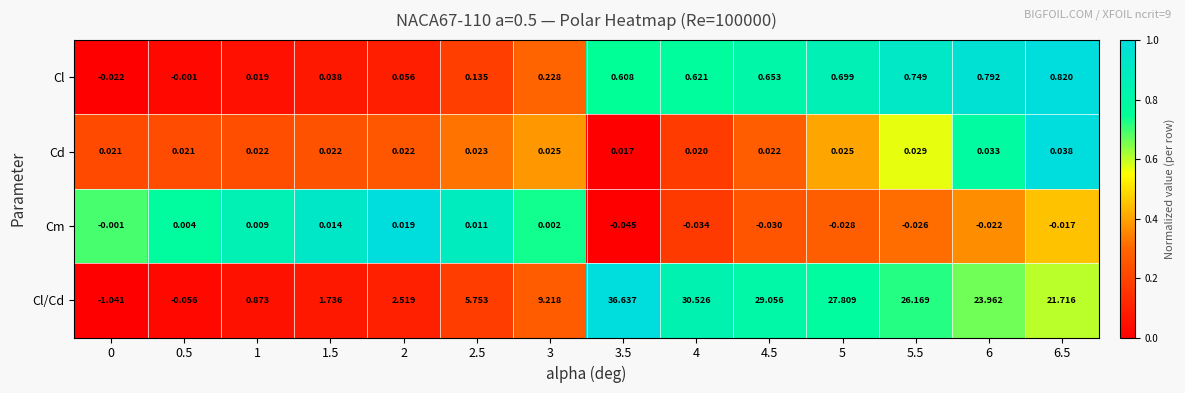

Which series has the widest spread of values?

Cl/Cd